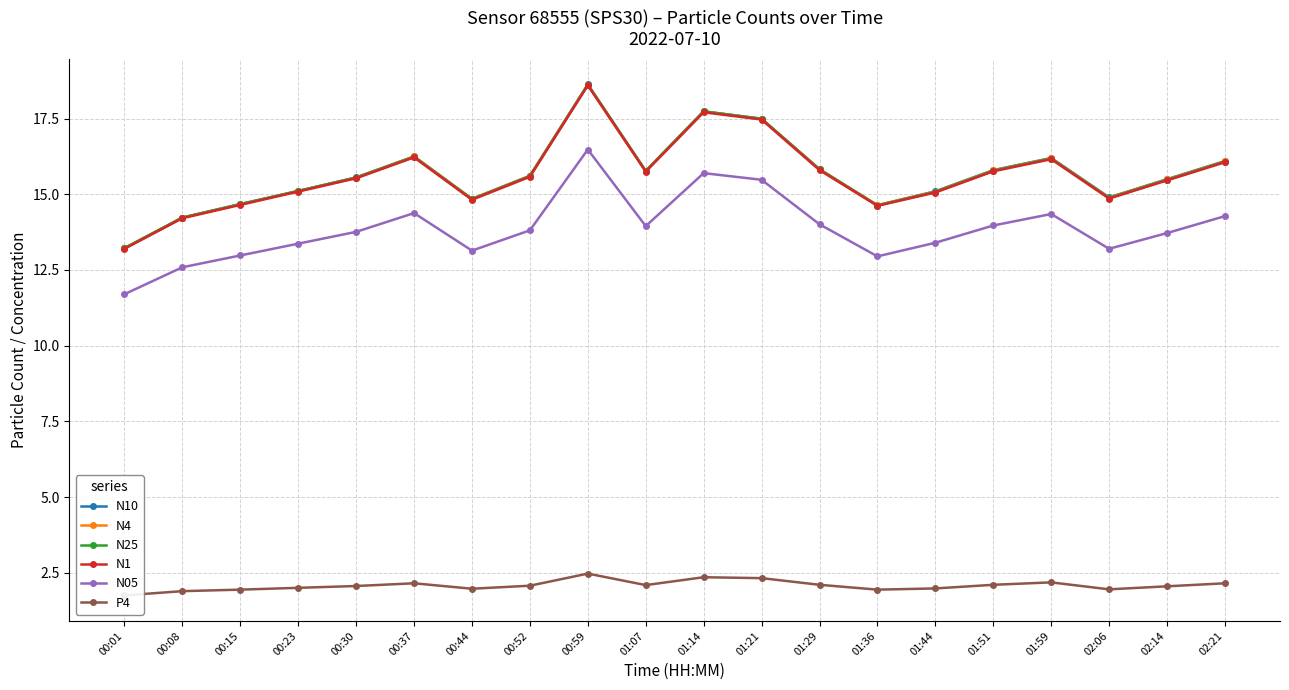

How many distinct data groups are displayed?

6